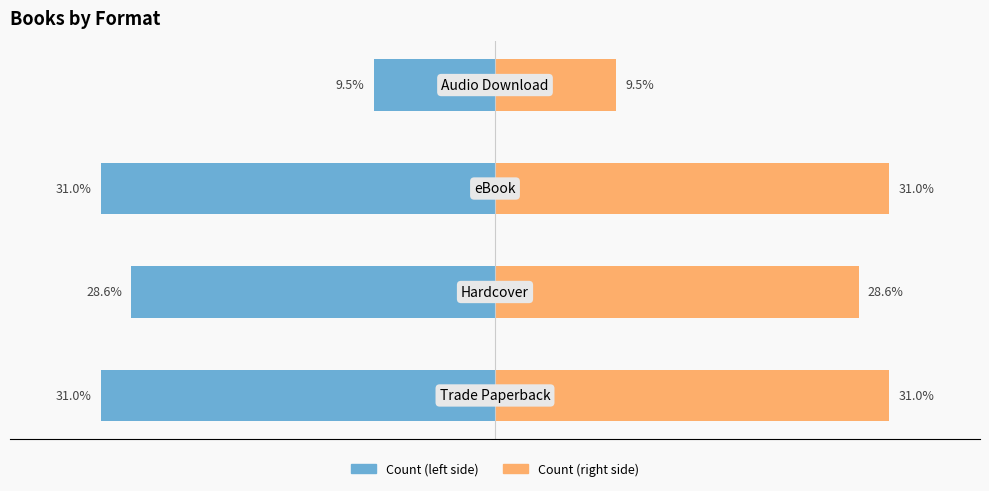

What is the value of the Count (left) bar at the 4th from the left?

-4